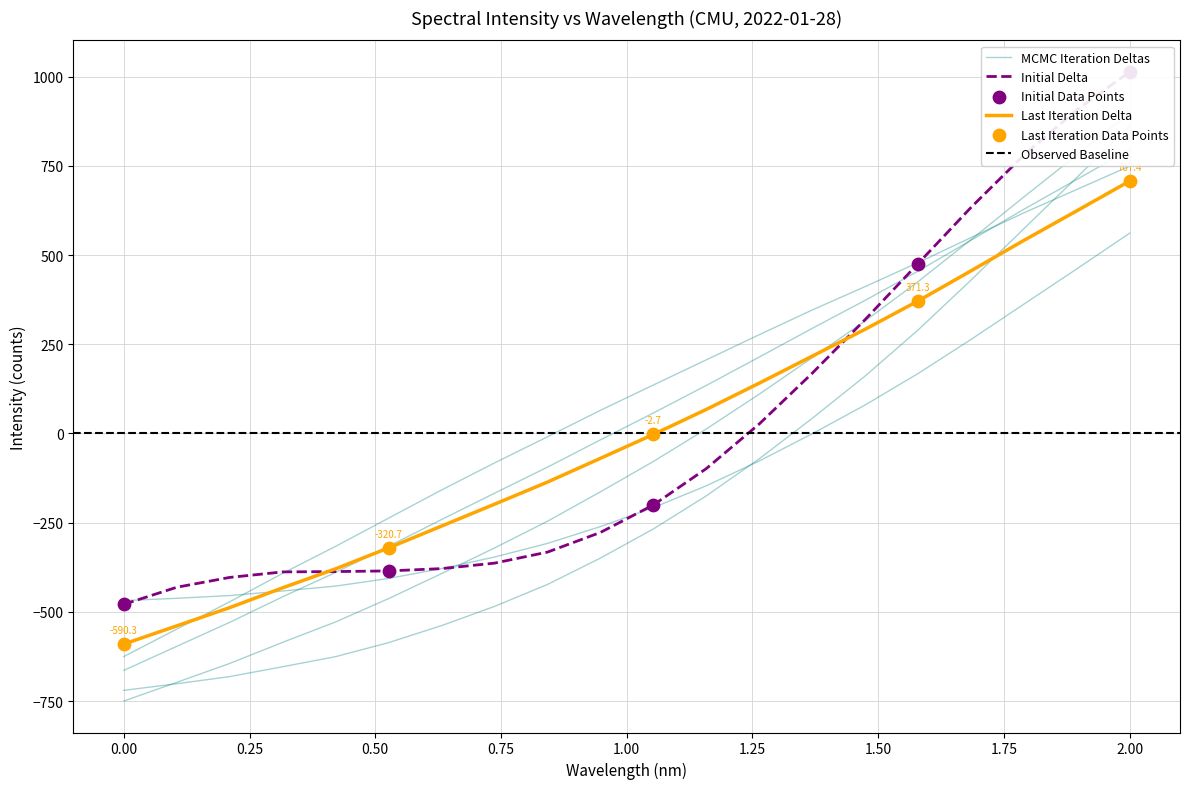

Between 220.3533 and 219.0156, which is larger?

220.3533